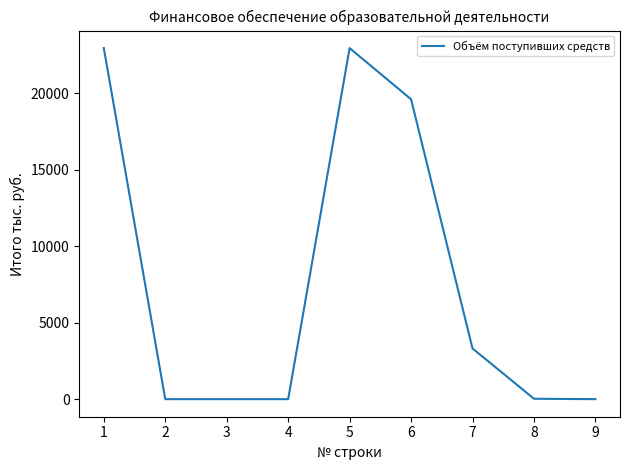

What is the difference between the maximum and minimum values?

22937.7